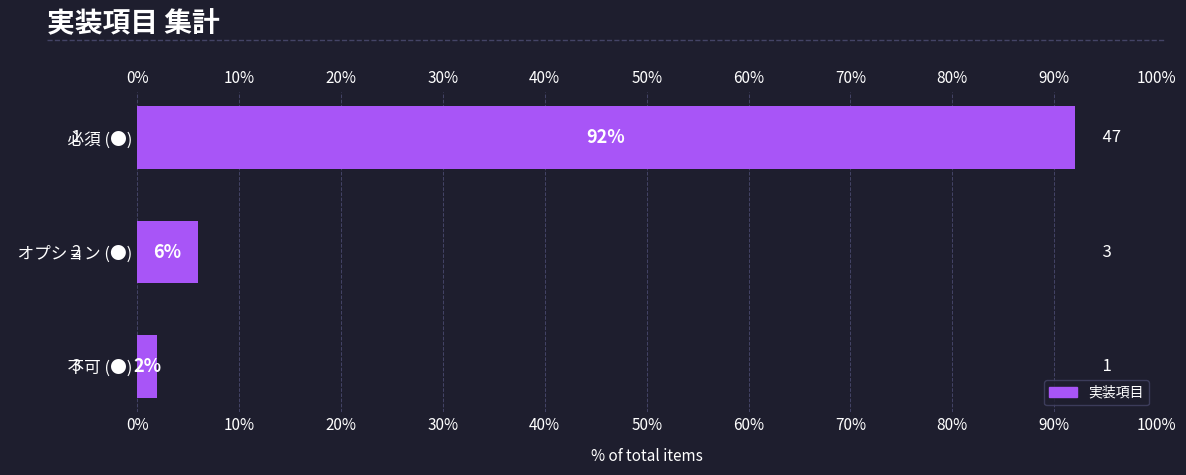

What is the minimum value shown in the chart?

2